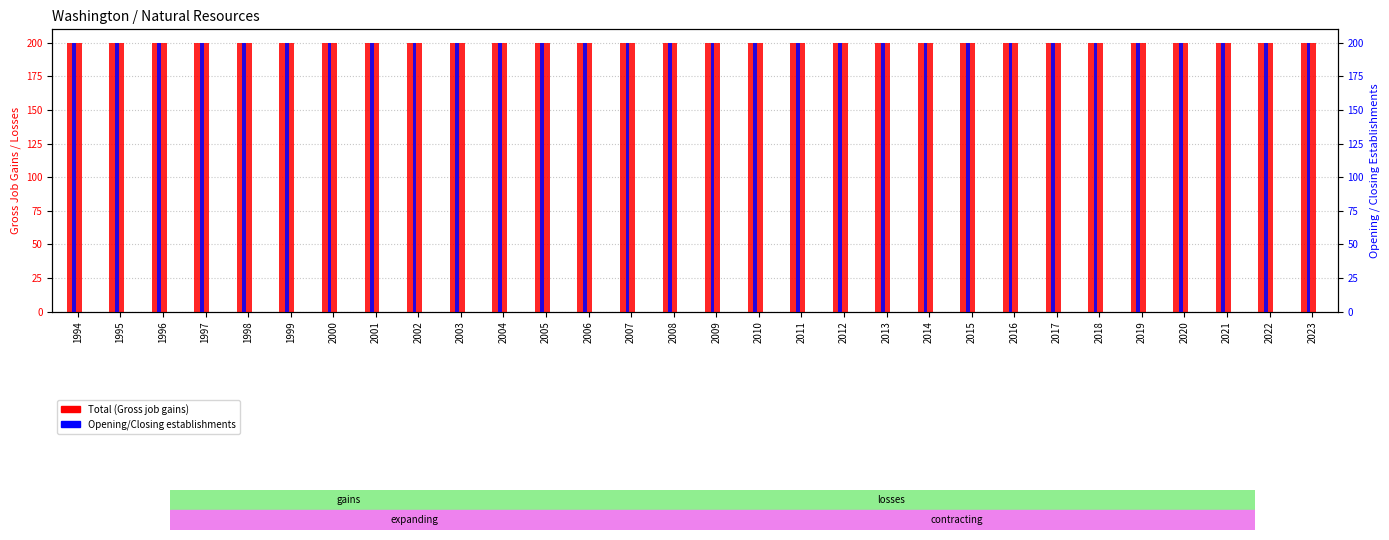

Is it true that Total (Gross job gains) equals 42 at 2001?

False